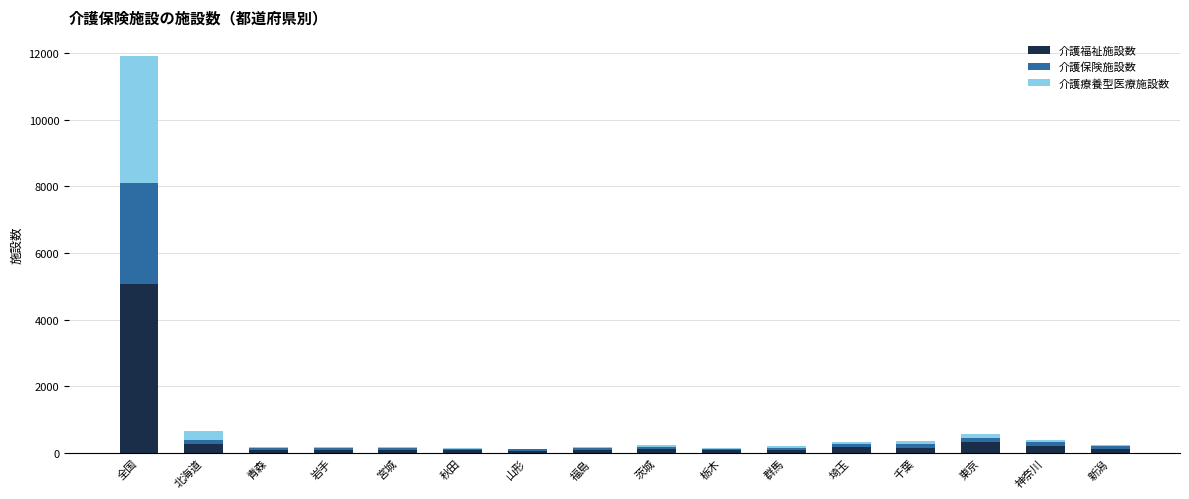

At which category is the sum across all series the highest?

全国